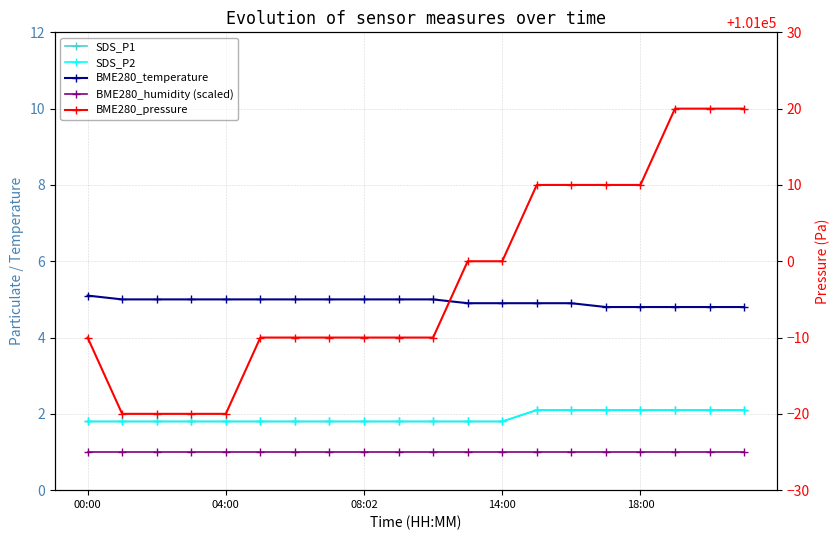

What is the spread (max minus min) of values at 04:00?

100979.0